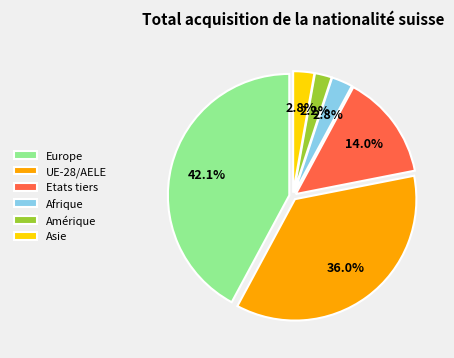

Does UE-28/AELE account for over 50% of the chart?

No